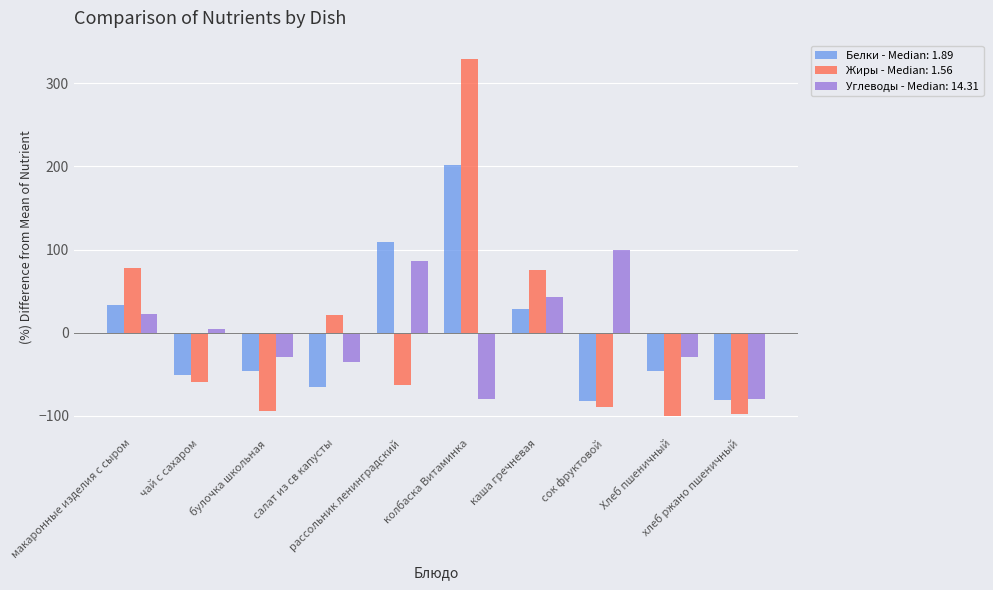

What is the difference between the maximum and minimum values in the Белки - Median: 1.89 series?

284.2